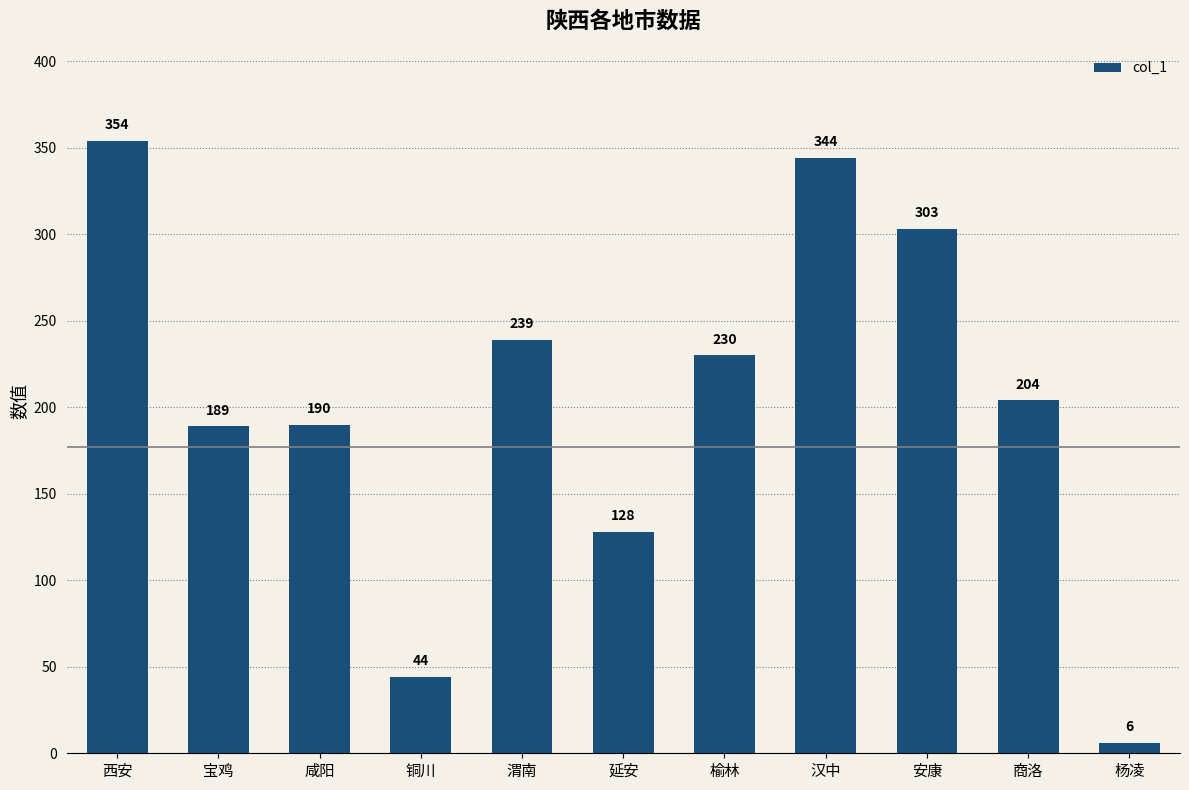

Reading right to left, list all the values displayed in this chart.

6	204	303	344	230	128	239	44	190	189	354